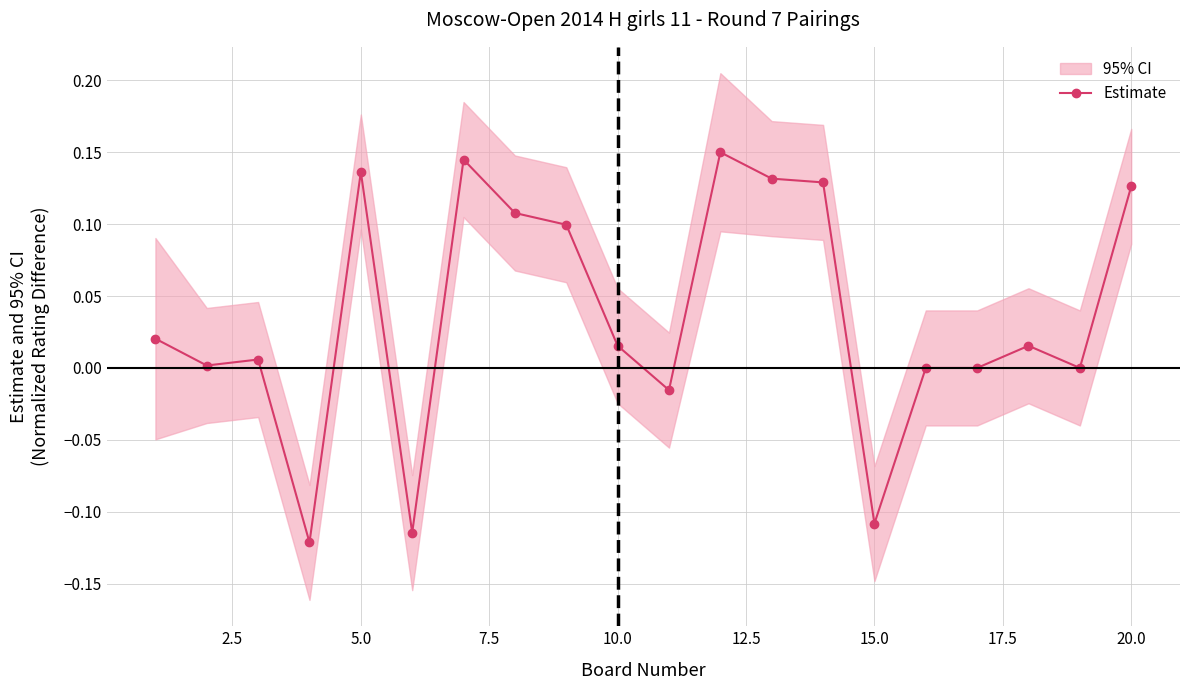

What is the value of the 4th point from the left?

-0.1